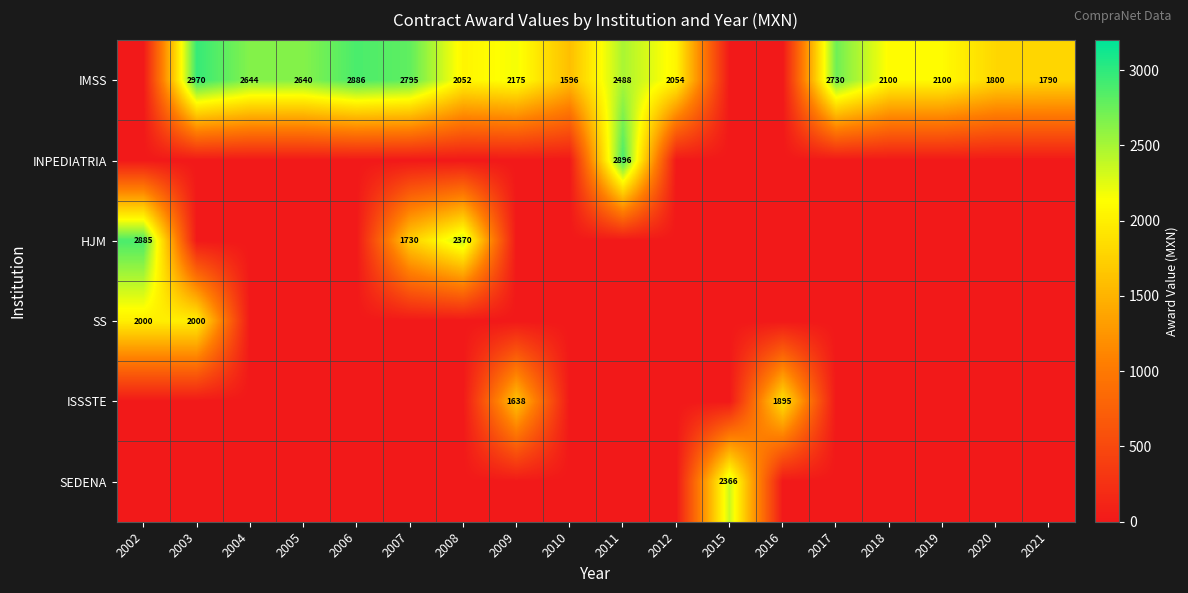

How many series are shown in this chart?

6